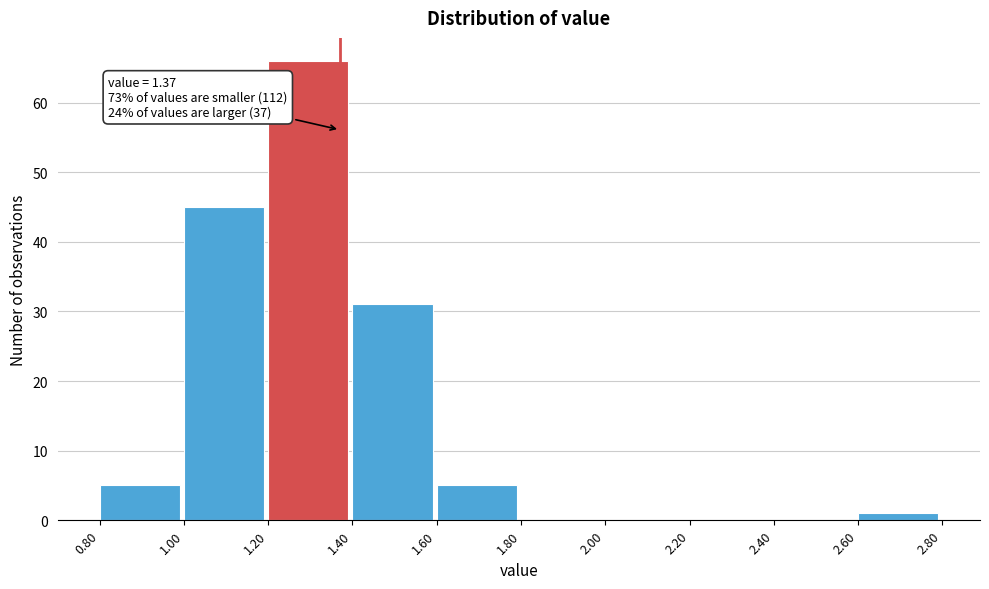

Which range on the x-axis has the tallest bar?

1.20 to 1.40